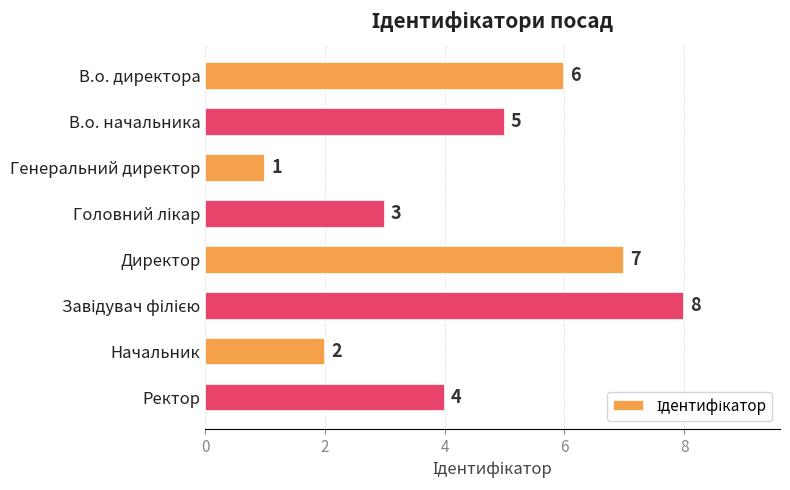

Are the bars grouped side by side (vs. stacked)?

No